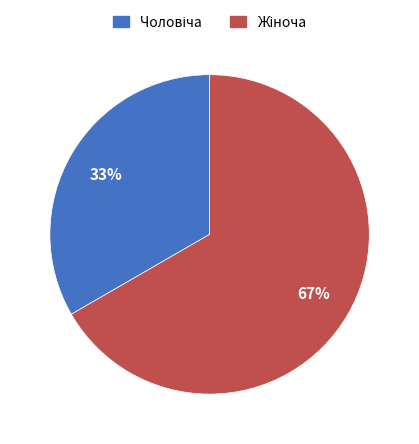

To the nearest percent, what is the average slice percentage?

50%